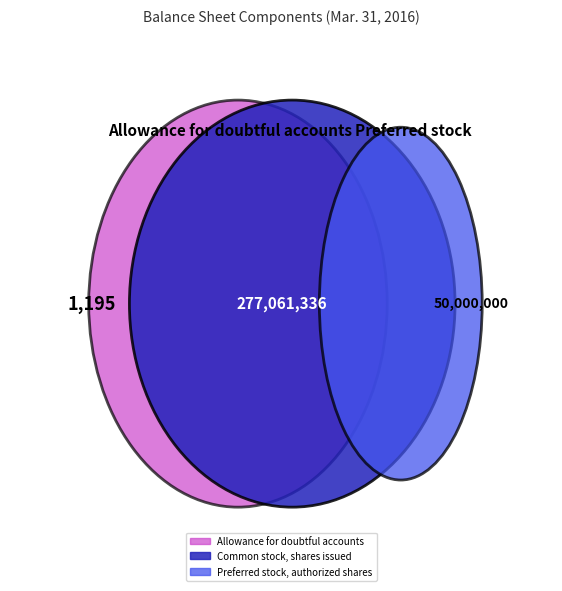

Which slice is the largest?

Common stock, shares issued